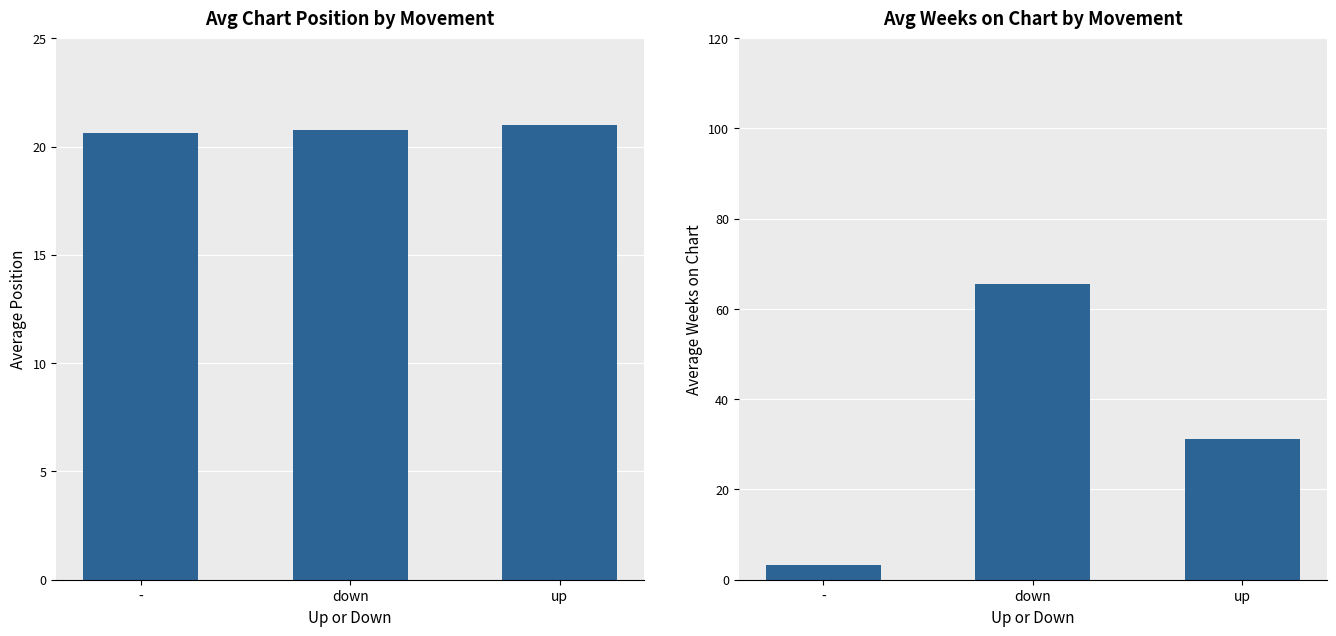

What are all the series names shown in the legend?

Avg Position, Avg Weeks on Chart